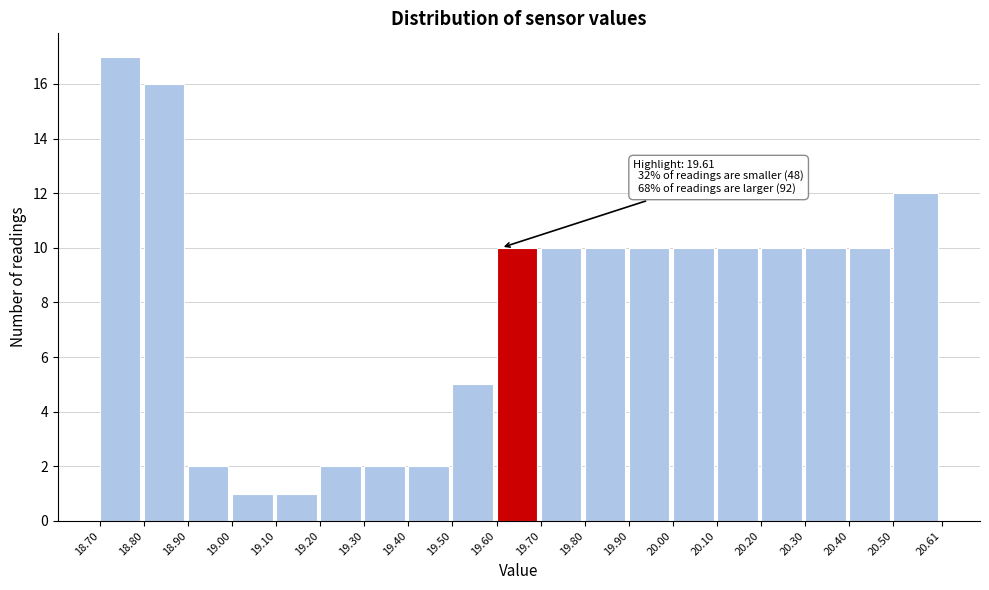

Over which range of the x-axis is the bar tallest?

18.70 to 18.80